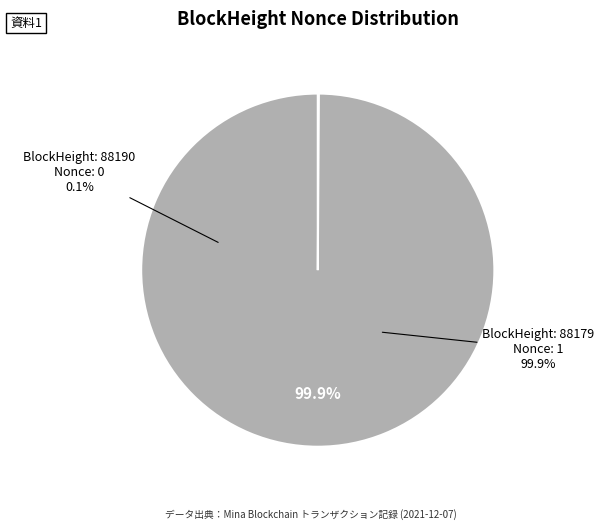

Is there a majority slice in this chart?

Yes